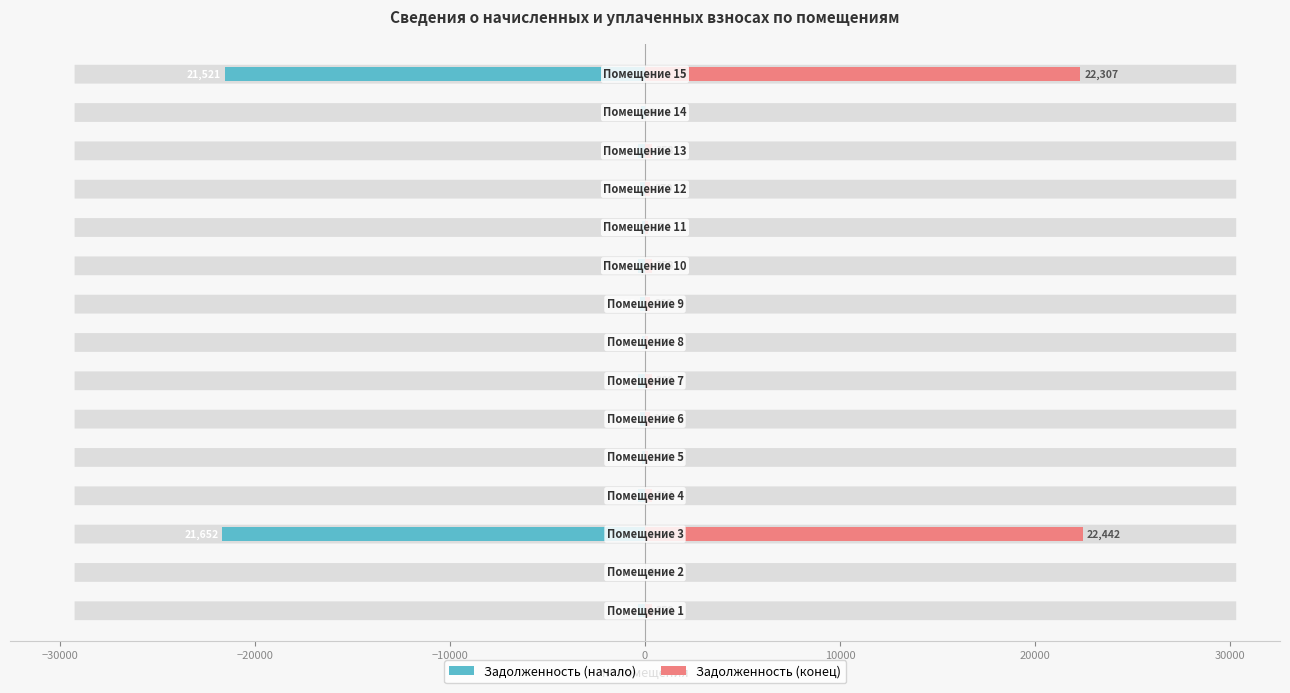

What are all the series names shown in the legend?

Задолженность (начало), Задолженность (конец)